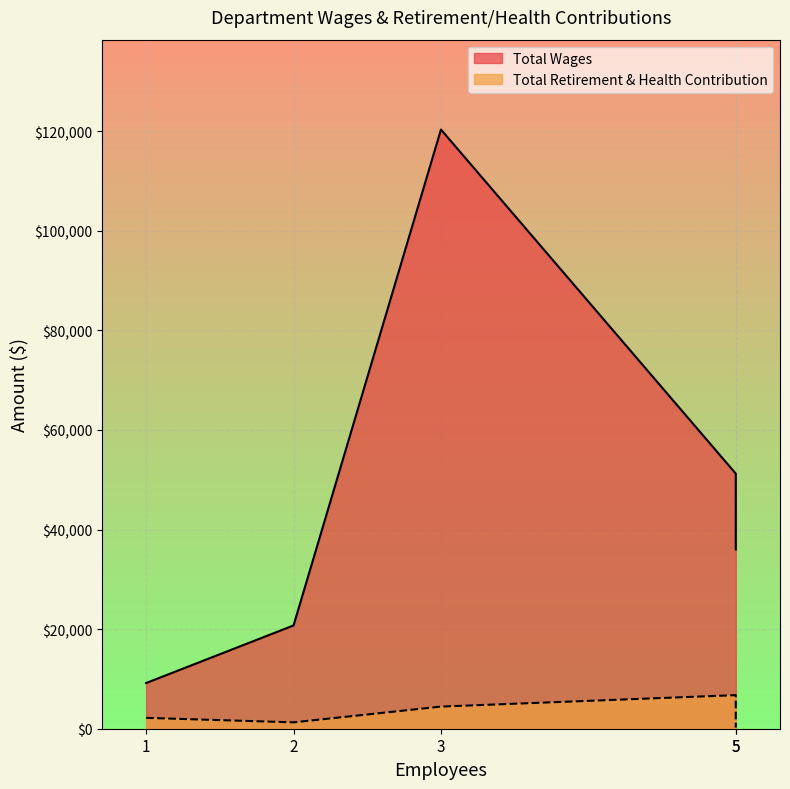

List the series in order of their peak value, highest first.

Total Wages, Total Retirement & Health Contribution